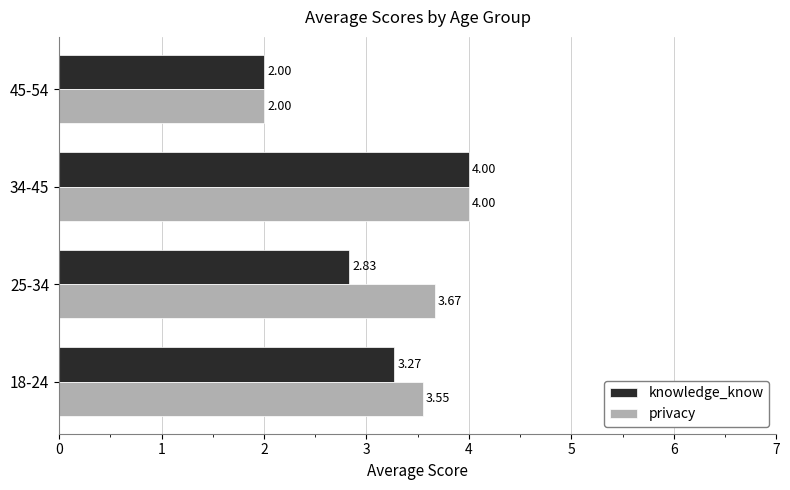

List the labels in order of knowledge_know value, smallest first.

45-54, 25-34, 18-24, 34-45